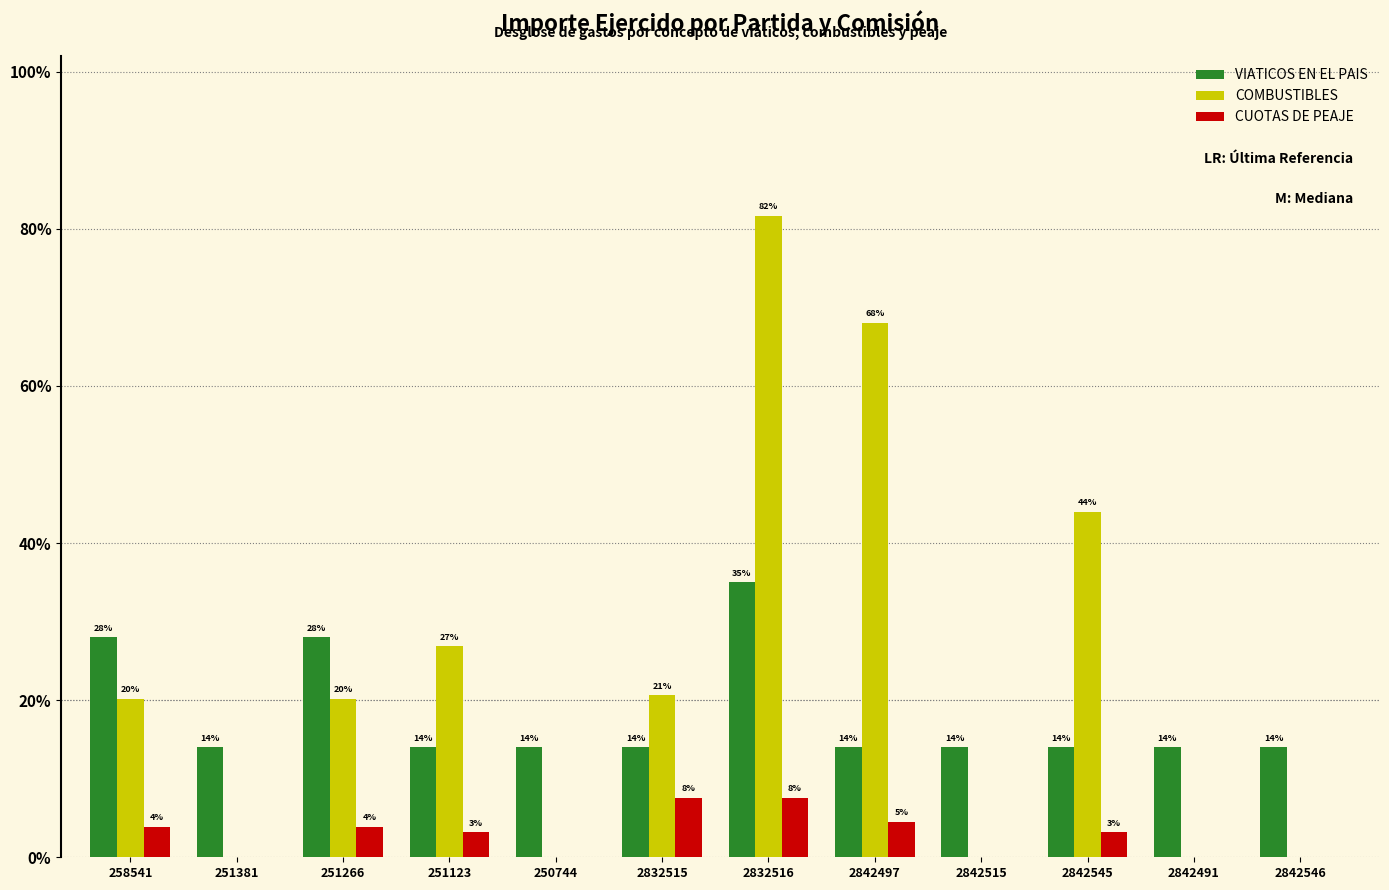

Reading left to right, transcribe all the data shown in this chart.

VIATICOS EN EL PAIS: 258541=1400.0	251381=700.0	251266=1400.0	251123=700.0	250744=700.0	2832515=700.0	2832516=1750.0	2842497=700.0	2842515=700.0	2842545=700.0	2842491=700.0	2842546=700.0
COMBUSTIBLES: 258541=1008.0	251381=0.0	251266=1008.0	251123=1342.0	250744=0.0	2832515=1030.1	2832516=4080.2	2842497=3400.0	2842515=0.0	2842545=2200.0	2842491=0.0	2842546=0.0
CUOTAS DE PEAJE: 258541=192.0	251381=0.0	251266=192.0	251123=158.0	250744=0.0	2832515=380.0	2832516=380.0	2842497=226.0	2842515=0.0	2842545=158.0	2842491=0.0	2842546=0.0